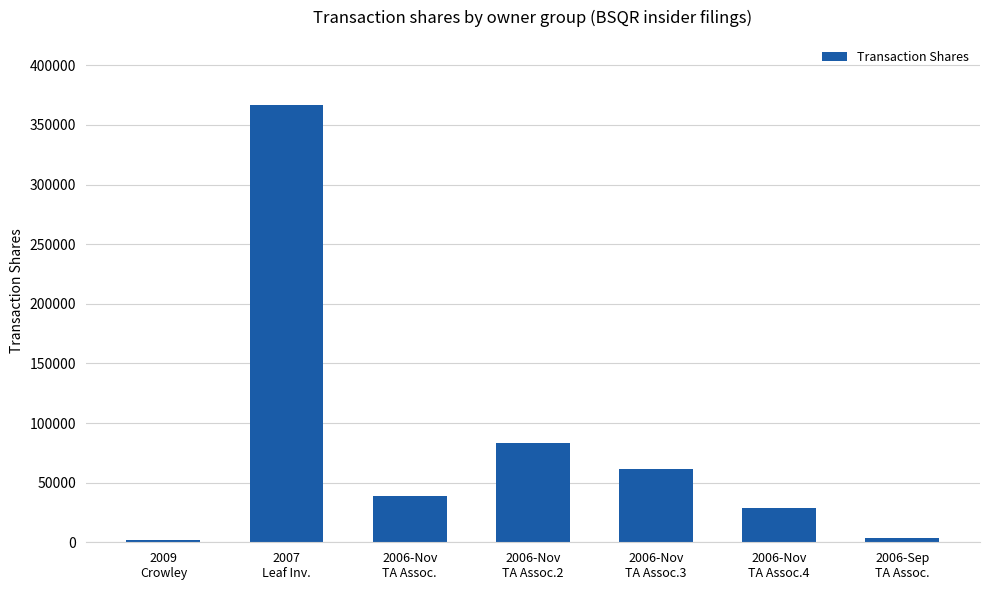

What is the average value?

83411